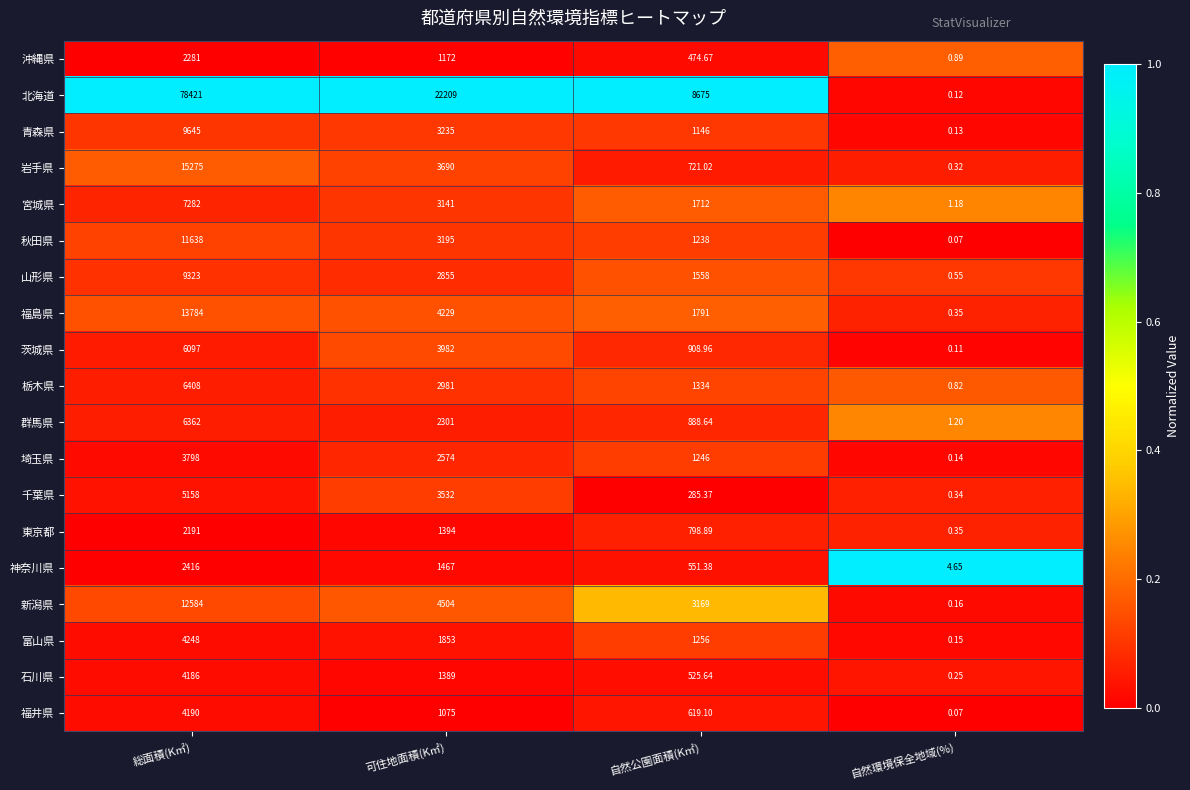

List the series in order of their peak value, lowest first.

東京都, 沖縄県, 神奈川県, 埼玉県, 石川県, 福井県, 富山県, 千葉県, 茨城県, 群馬県, 栃木県, 宮城県, 山形県, 青森県, 秋田県, 新潟県, 福島県, 岩手県, 北海道